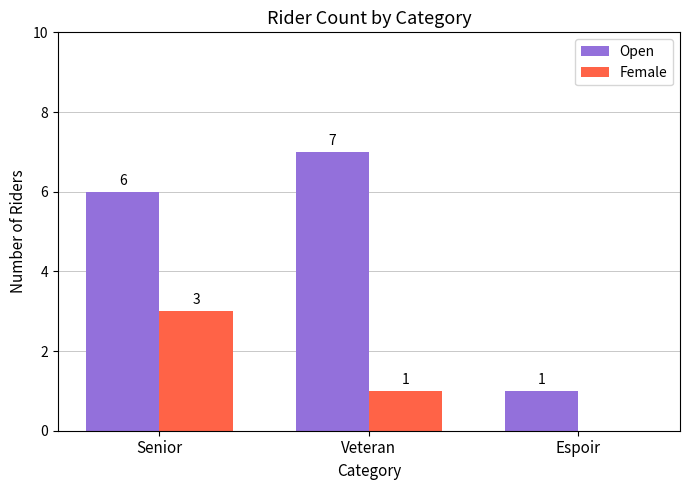

Which series has the largest total across all categories?

Open